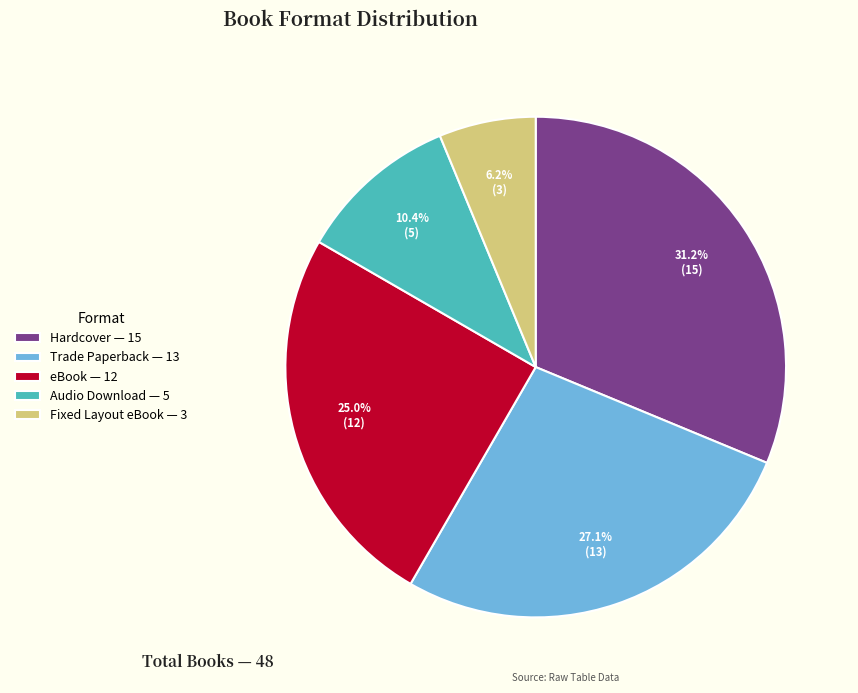

Rank the categories by value from lowest to highest.

Fixed Layout eBook, Audio Download, eBook, Trade Paperback, Hardcover